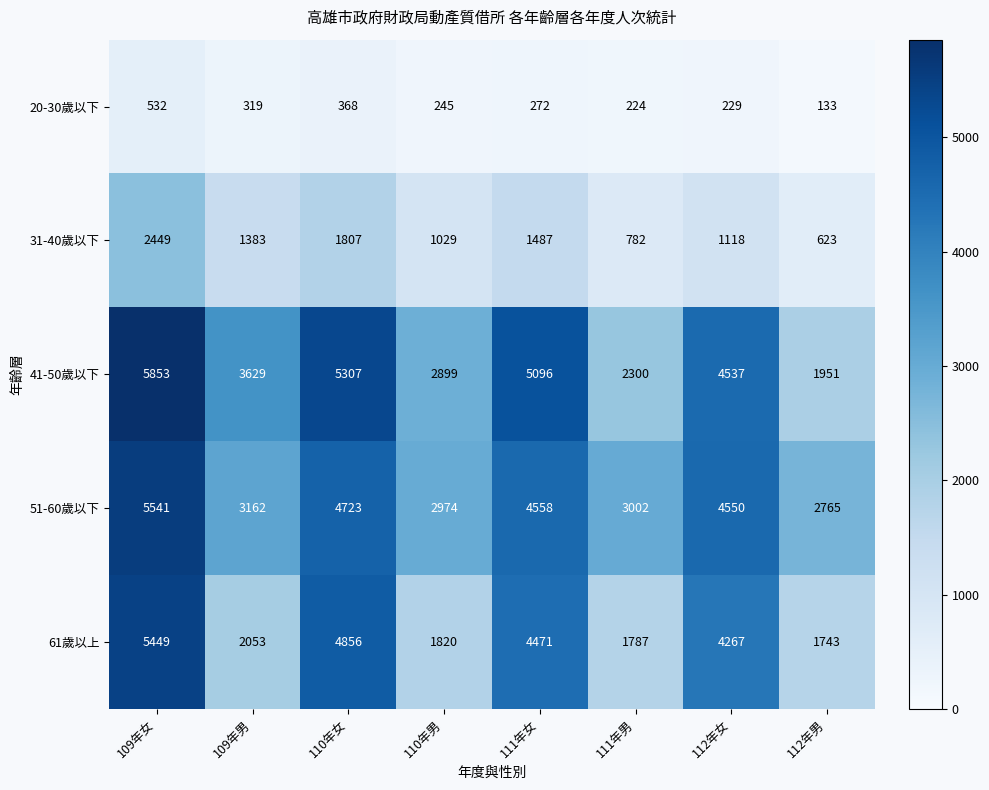

What is the average value of the 61歲以上 series?

3306